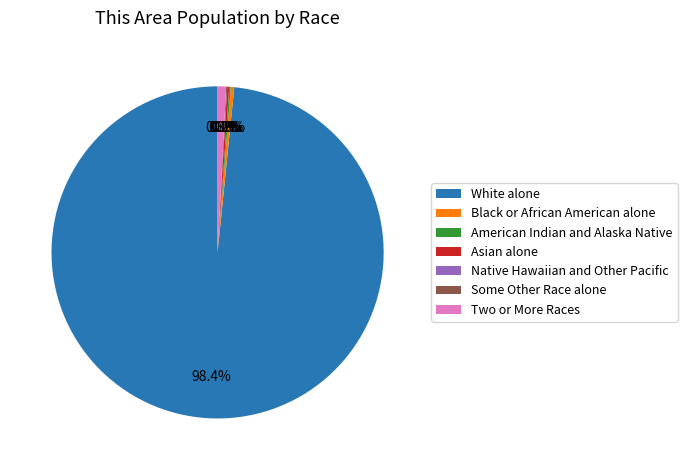

True or false: American Indian and Alaska Native accounts for 0% of the total.

True